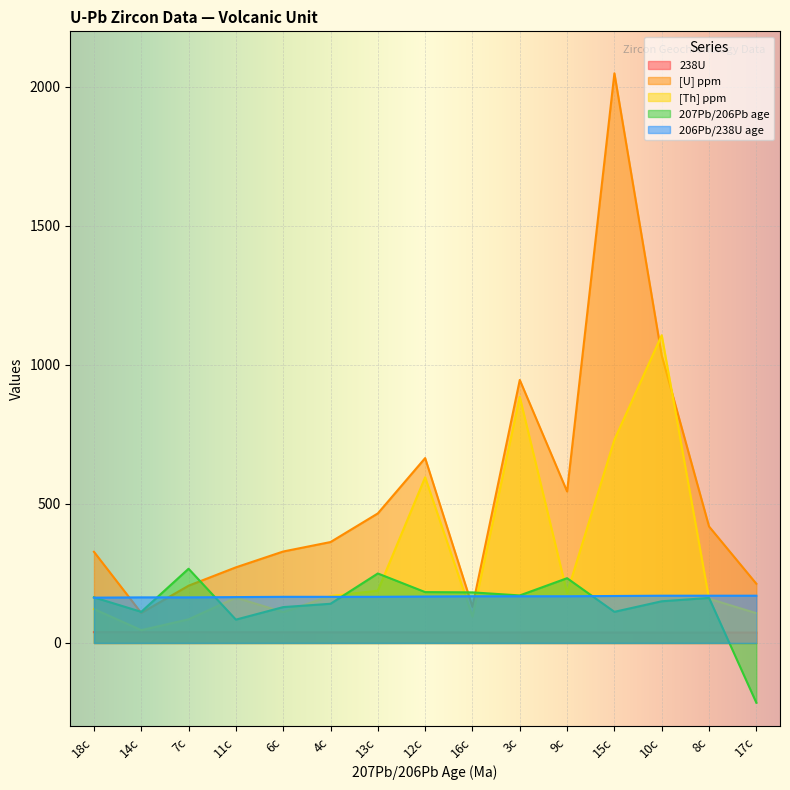

True or false: [U] ppm has a value of 213.0 at 17c.

True